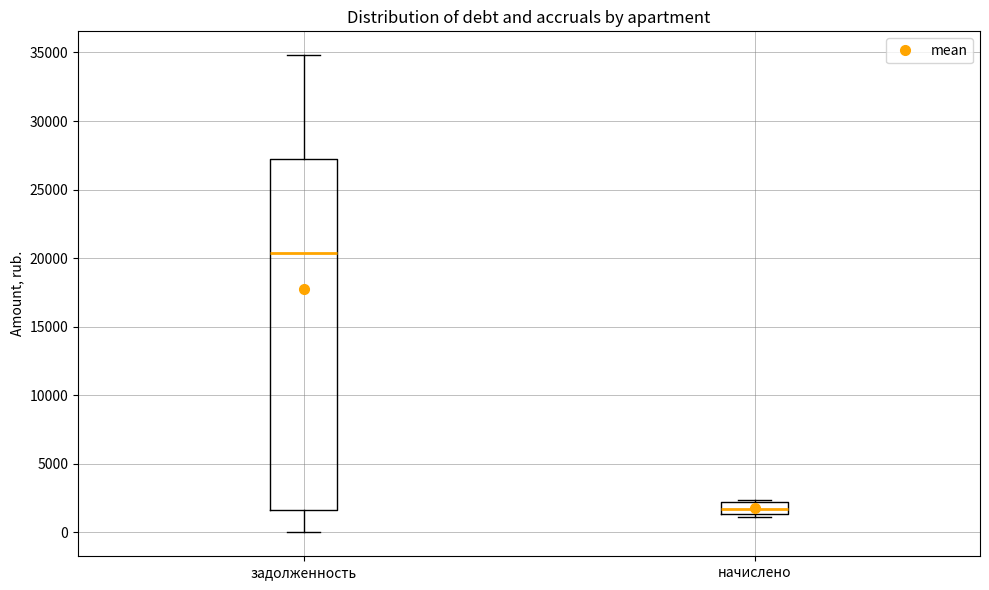

Which box has the lowest median line?

начислено